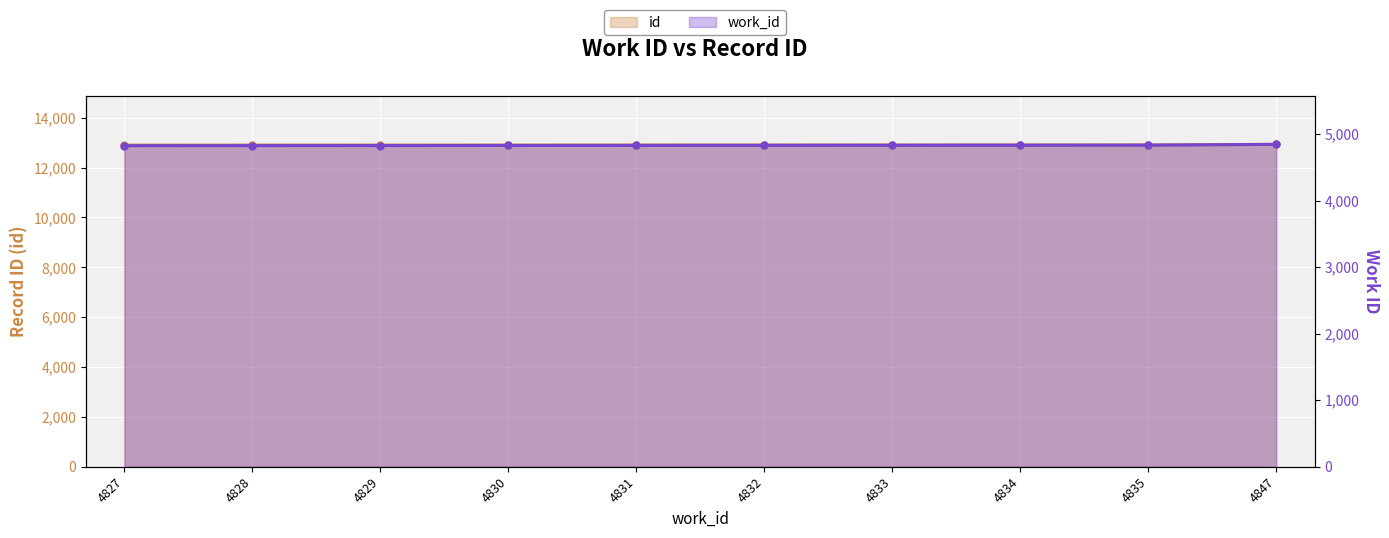

What value does the id series have at 4835?

12912